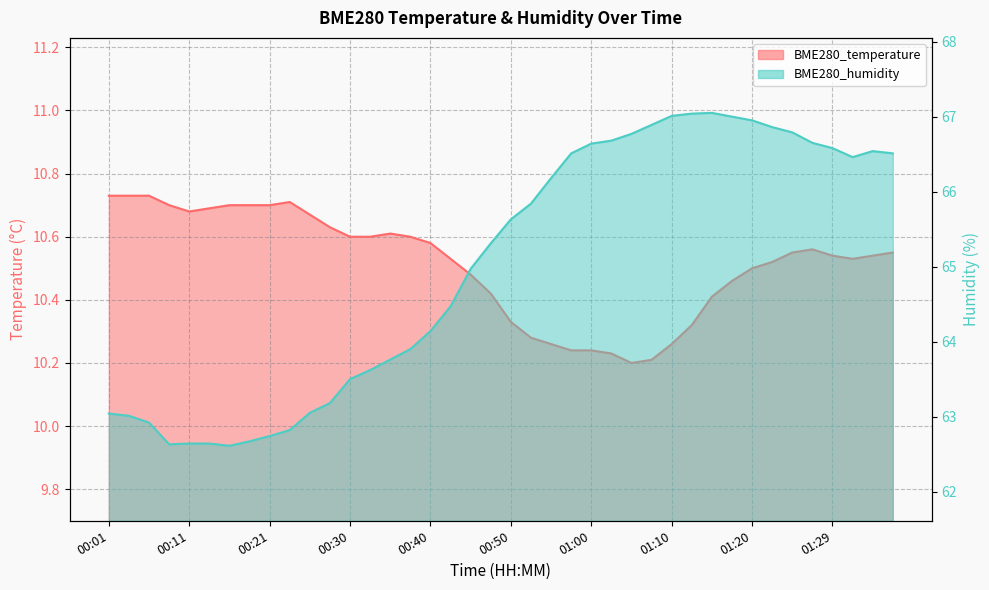

True or false: BME280_temperature has more than 0 points higher than both neighbors.

True